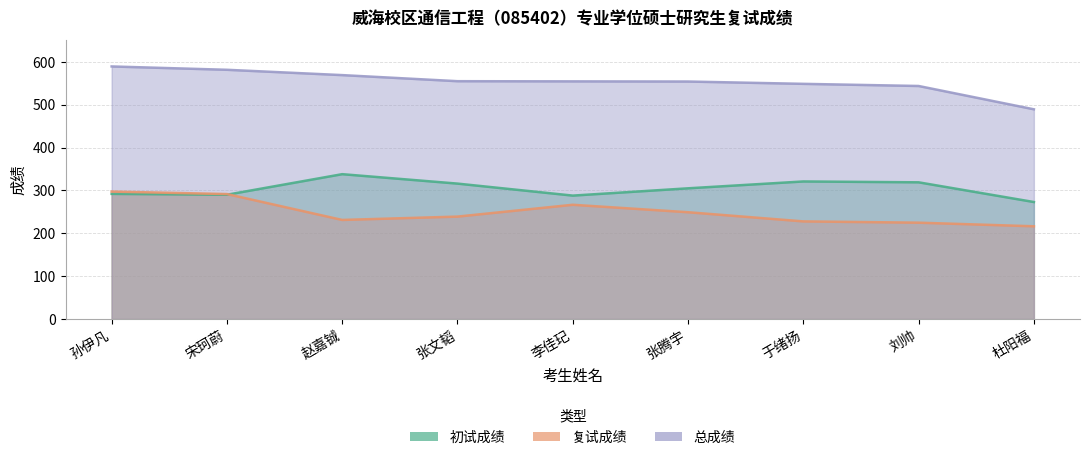

Does the chart display data point markers on the line(s)?

No